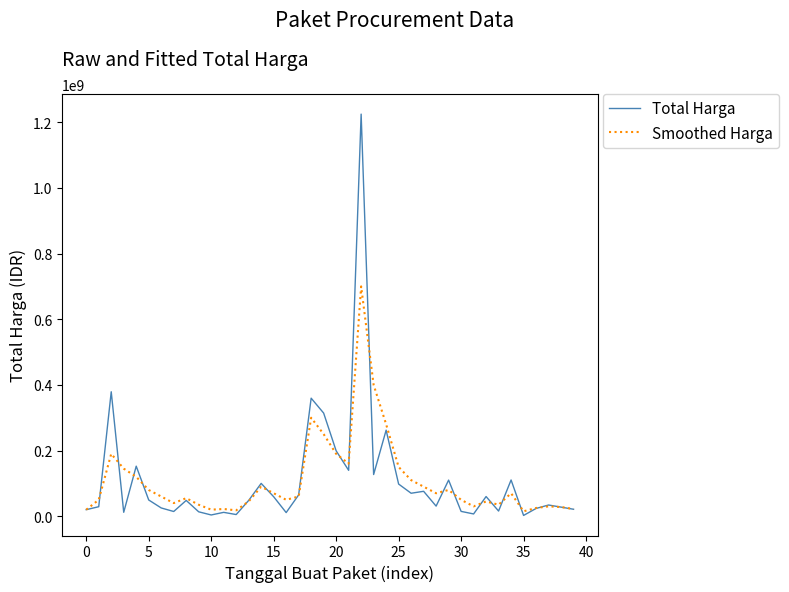

List the series in order of their peak value, lowest first.

Smoothed Harga, Total Harga